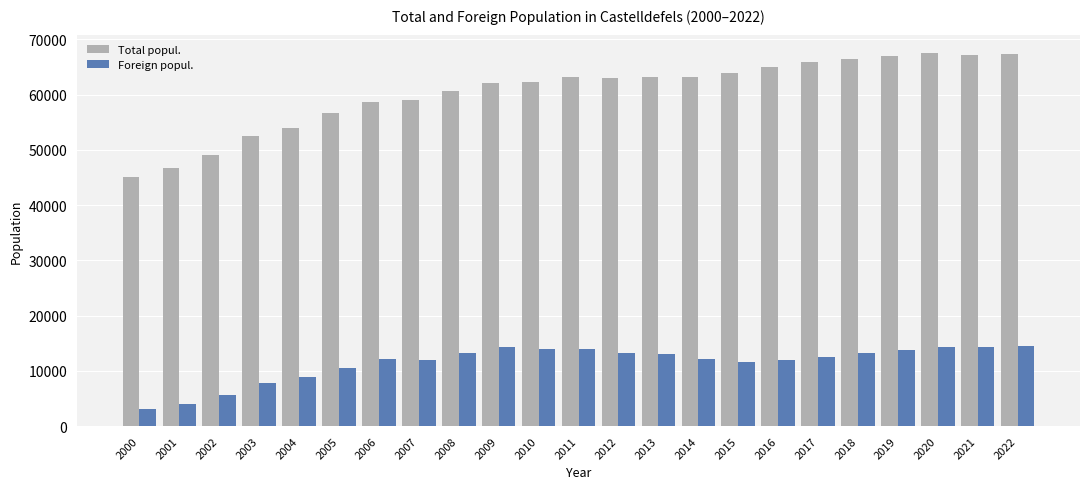

The value of Foreign popul. at 2015 is 11653. True or false?

True